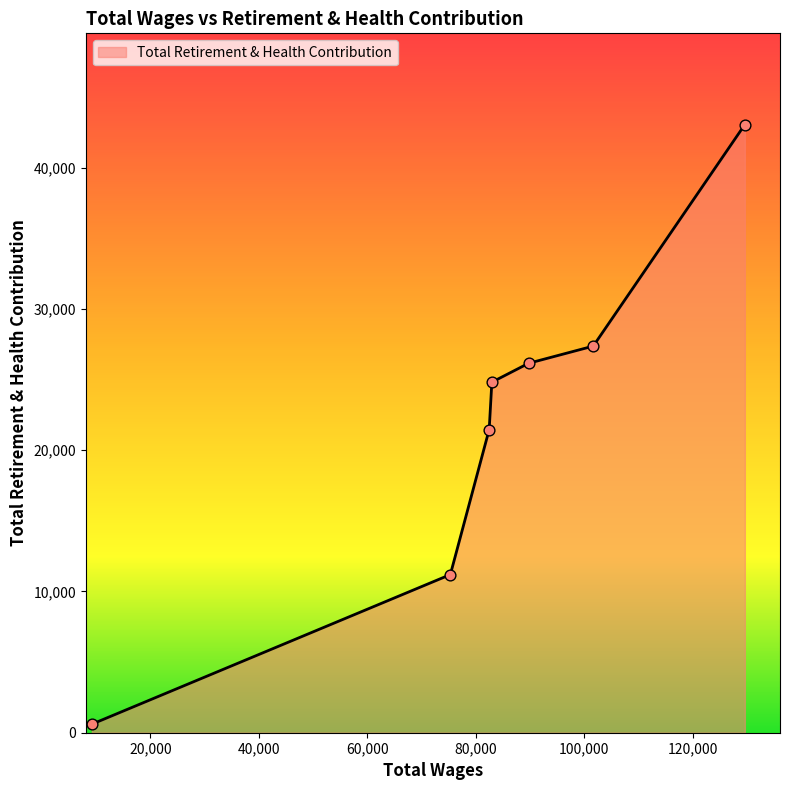

What is the greatest value displayed?

43045